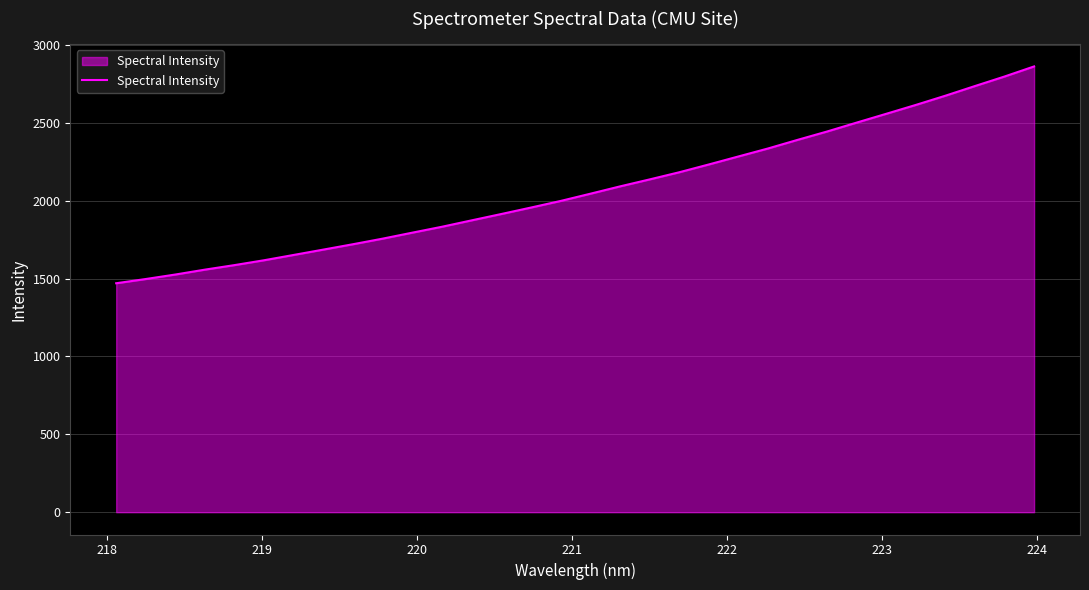

What is the greatest value displayed?

2862.5